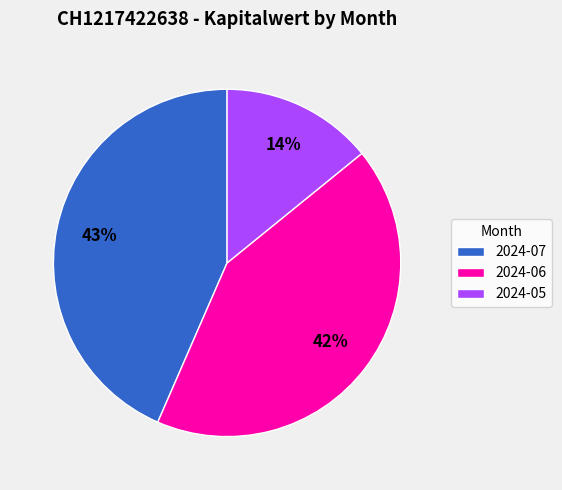

What is the ratio of the value at 2024-06 to the value at 2024-07?

1.0